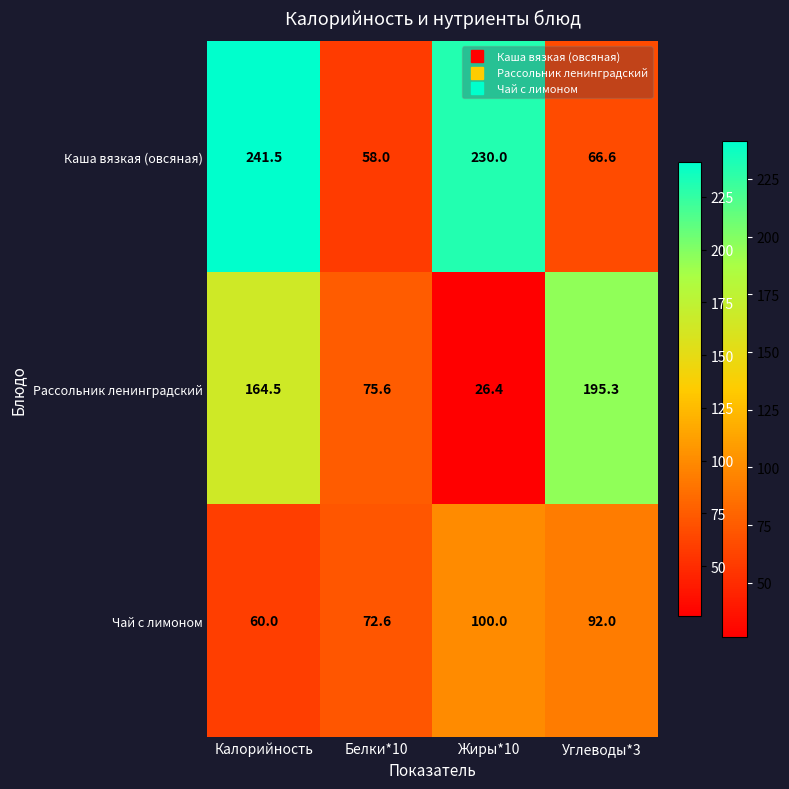

What is the difference between the Рассольник ленинградский values at Жиры*10 and Углеводы*3?

168.9